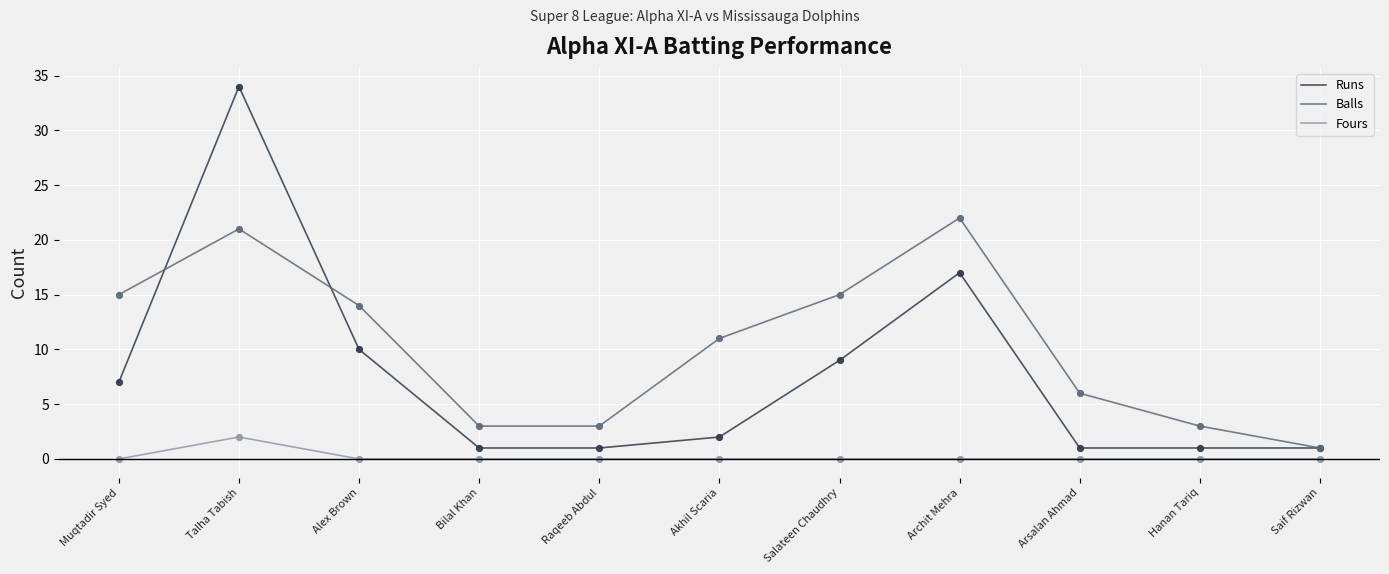

What is the difference between the highest and lowest values at Hanan Tariq?

3